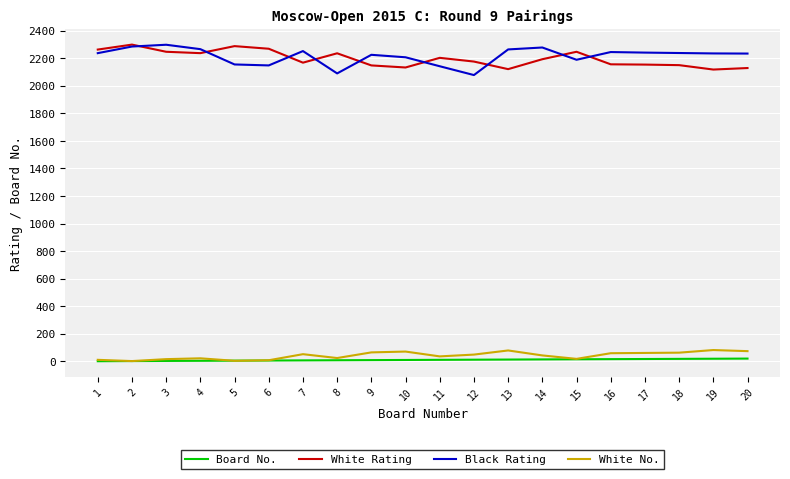

True or false: White No. and White Rating cross at least once.

False